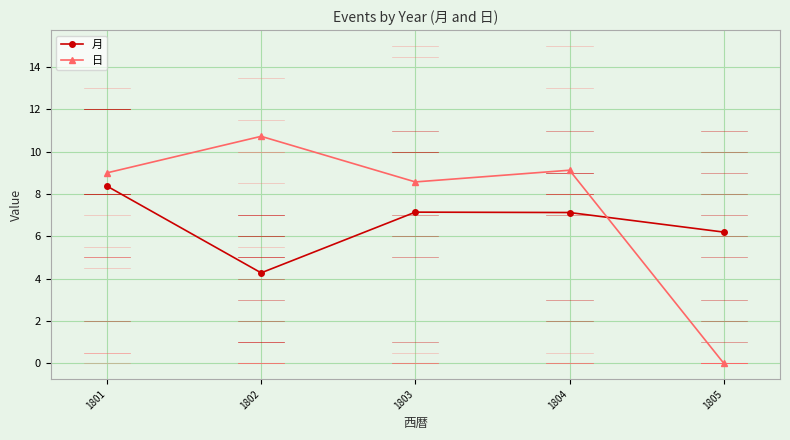

Reading left to right, list all the values displayed in this chart.

月: 1801=8.4	1802=4.3	1803=7.1	1804=7.1	1805=6.2
日: 1801=9.0	1802=10.7	1803=8.6	1804=9.1	1805=0.0